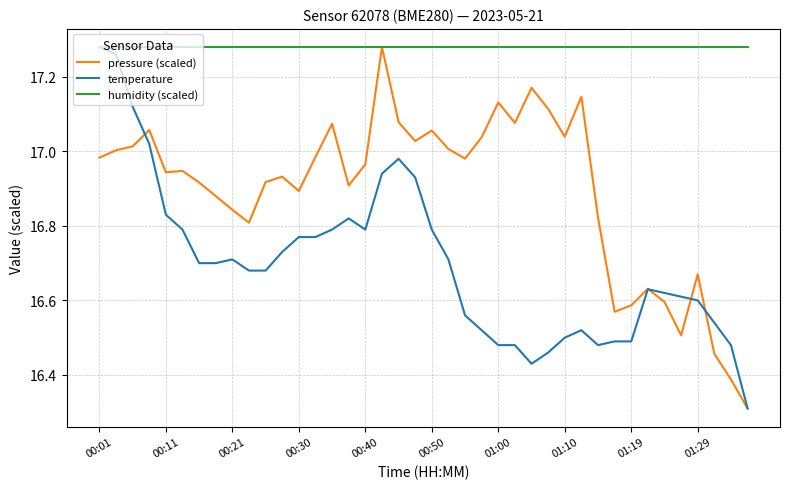

True or false: pressure (scaled) has more than 1 interior local peaks.

True